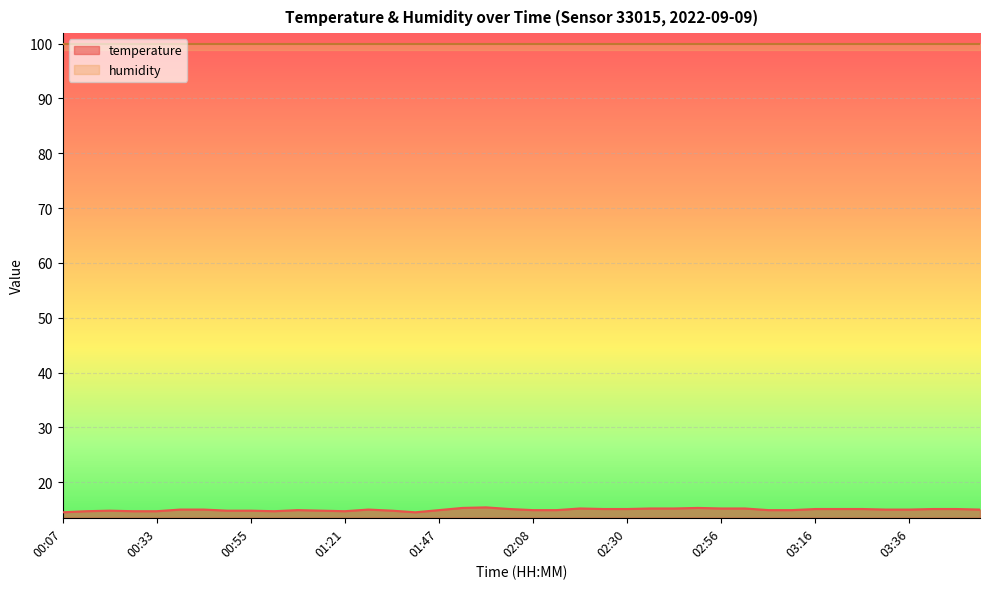

How many interior local valleys (lower than both neighbors) does the data have?

3